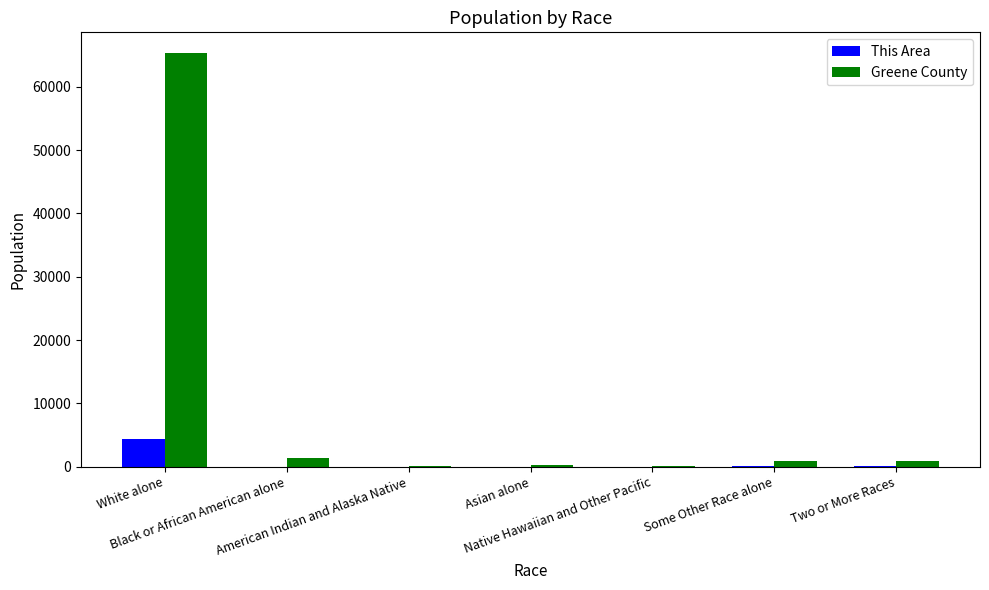

Which series has the largest total across all categories?

Greene County